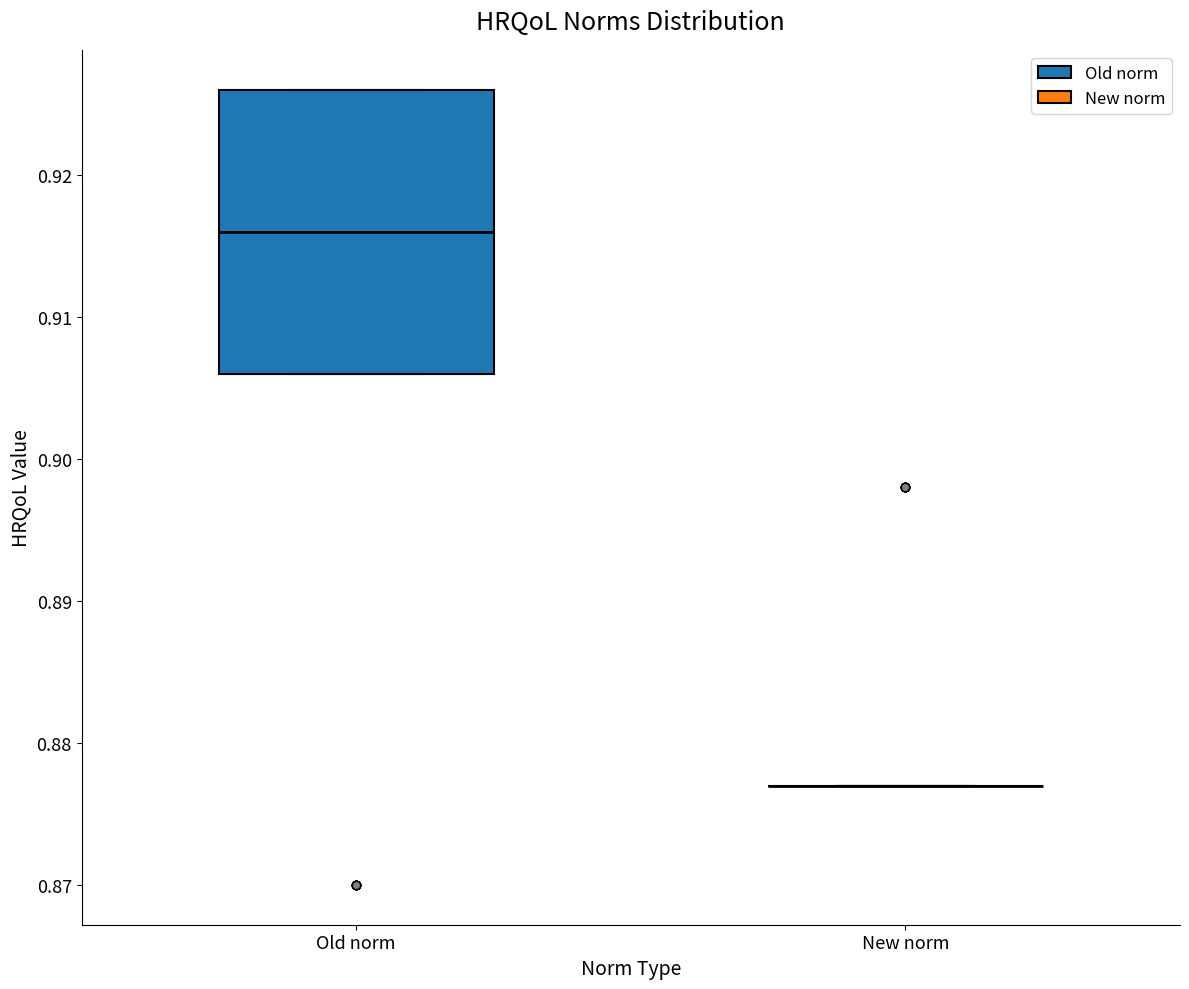

Reading left to right, read every box against the y-axis: the position of its median line, the range the box covers, and the ends of its whiskers. The values are not printed on the chart, so give them approximately, as read against the axis.

Old norm: median 0.916, box 0.906 to 0.926, whiskers 0.906 to 0.926
New norm: box collapsed to a line at 0.877, whiskers 0.877 to 0.877